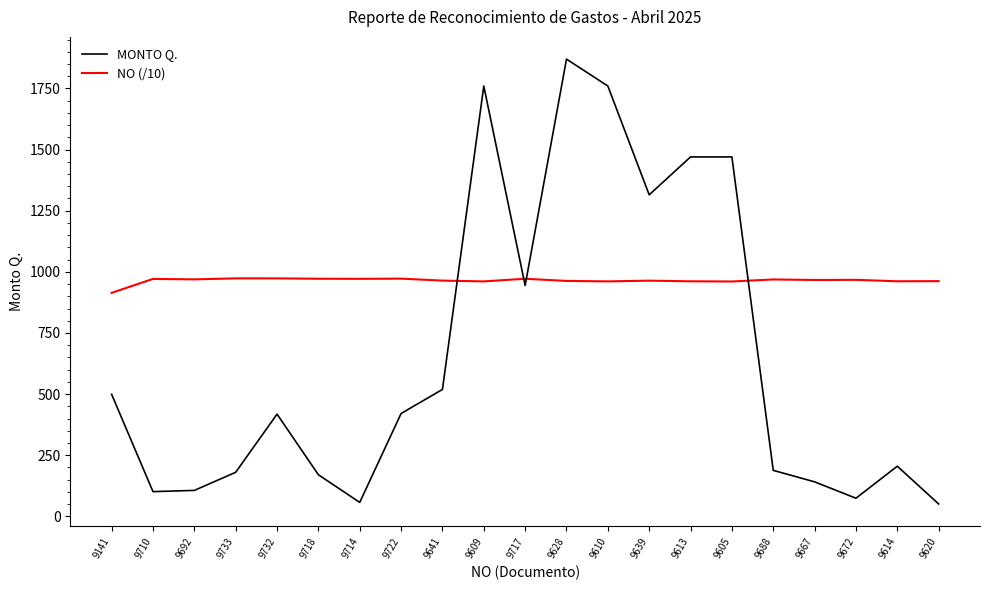

Which series has the widest spread of values?

MONTO Q.